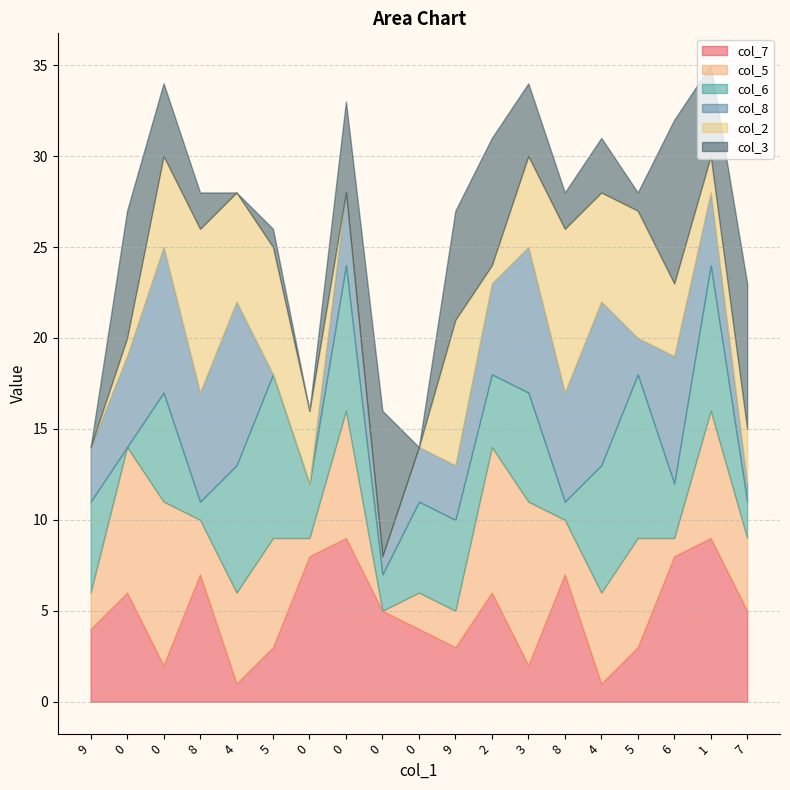

True or false: col_5 has a value of 3 at 8.

True